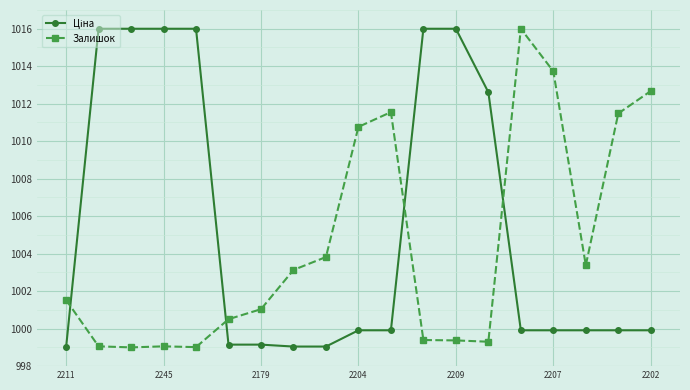

What is the highest value of the Залишок series?

1016.0